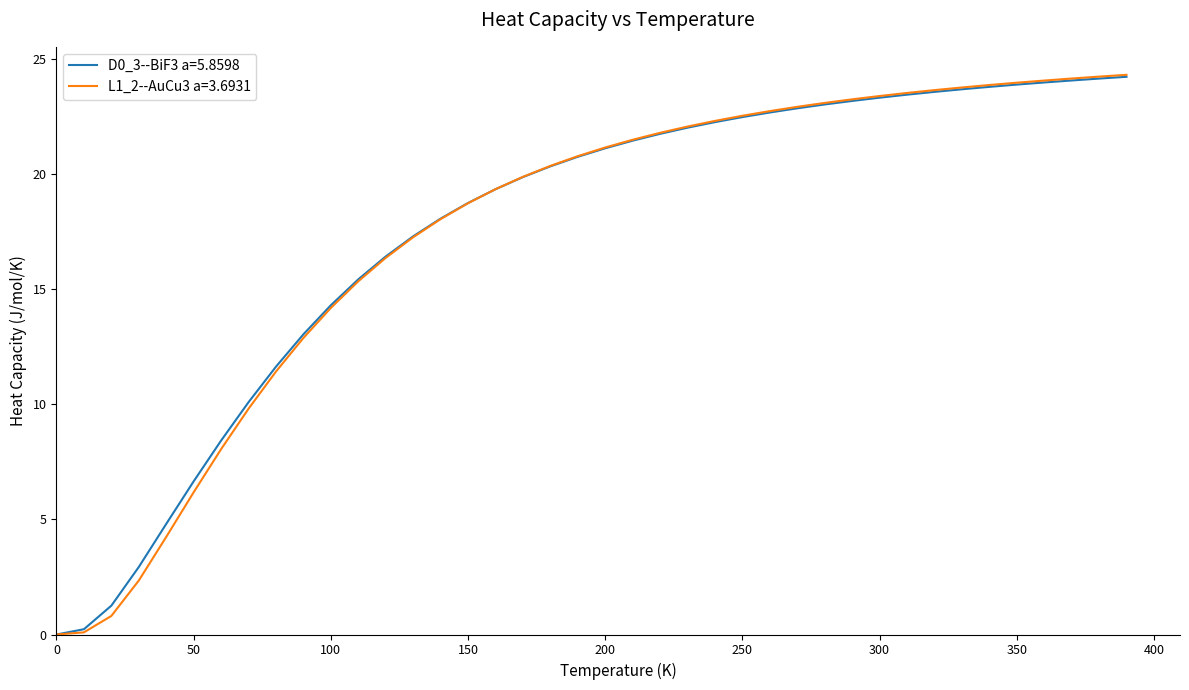

What is the maximum value for D0_3--BiF3 a=5.8598?

24.2